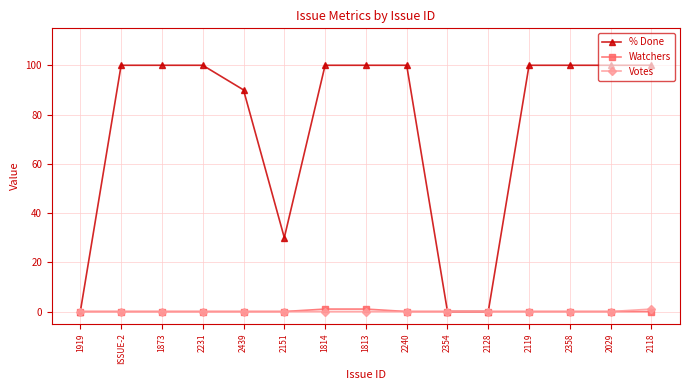

Is the value of % Done at 2029 greater than the value of Watchers at 1919?

Yes